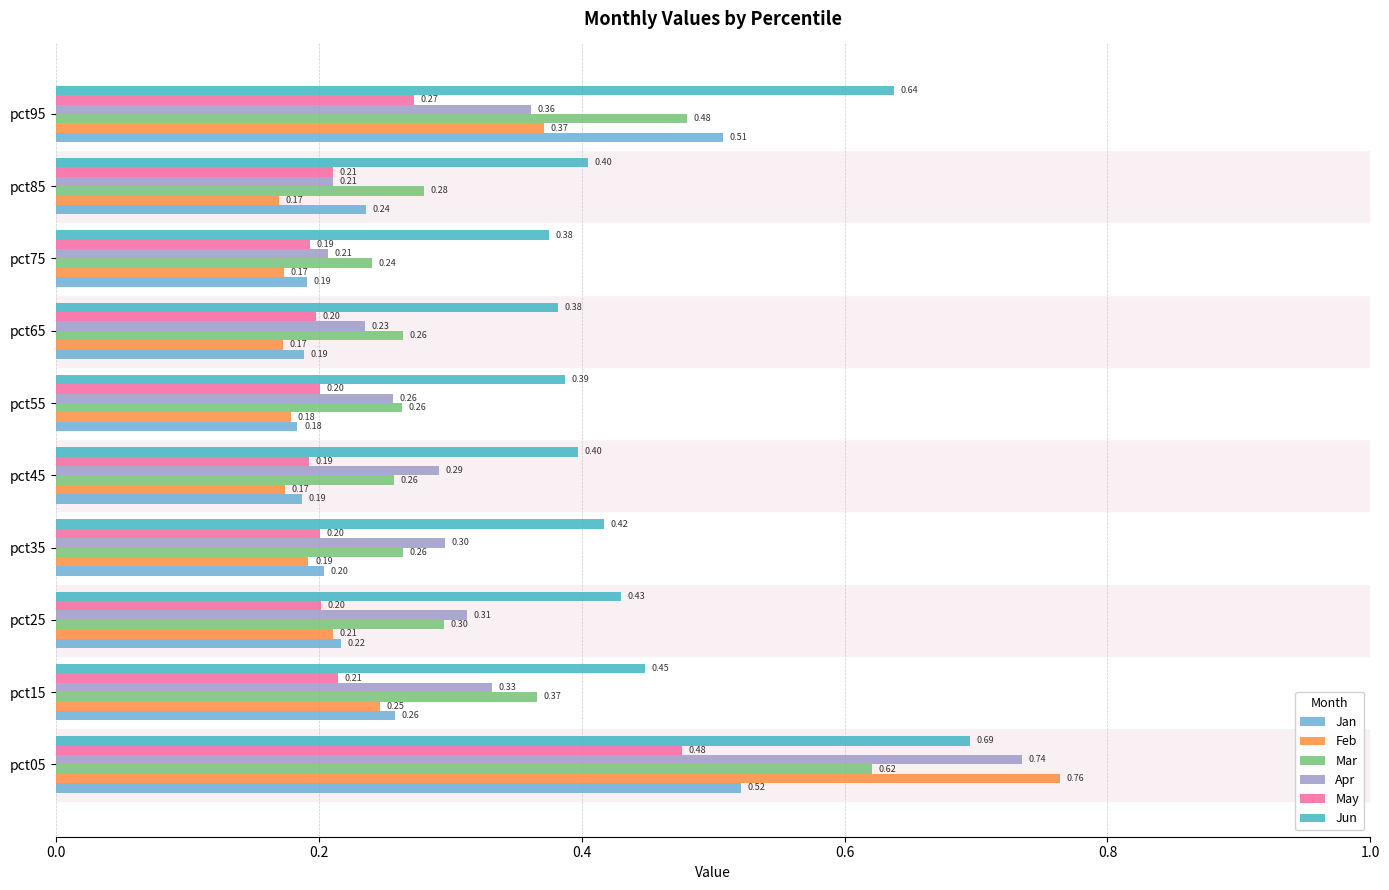

List the series in order of their peak value, highest first.

Feb, Apr, Jun, Mar, Jan, May